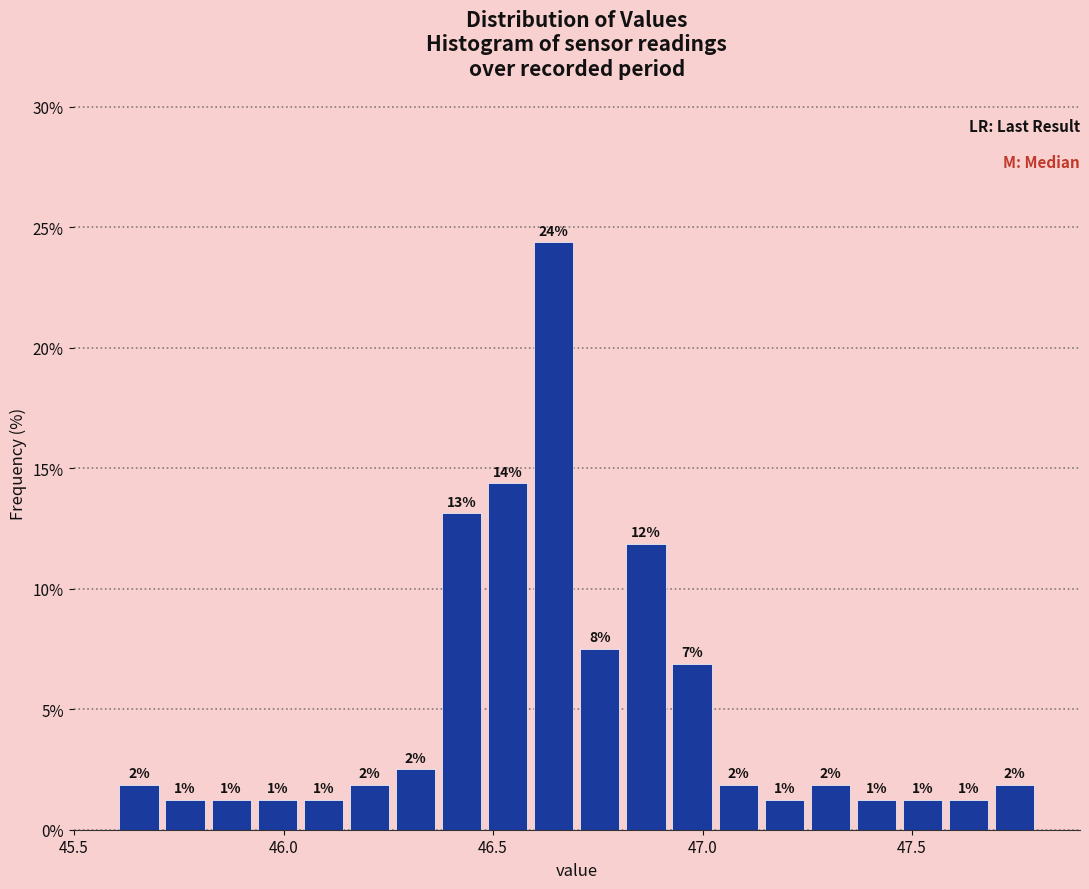

Read against the x-axis, roughly where is the centre of the tallest bar?

46.65